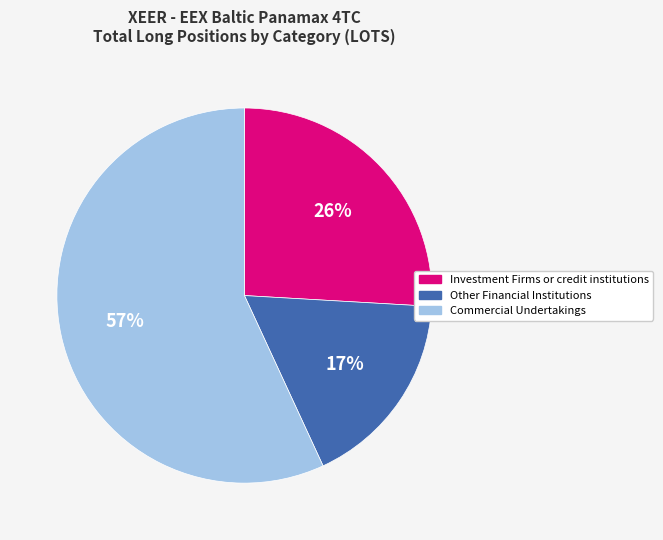

Which has a higher value, Investment Firms or credit institutions or Other Financial Institutions?

Investment Firms or credit institutions